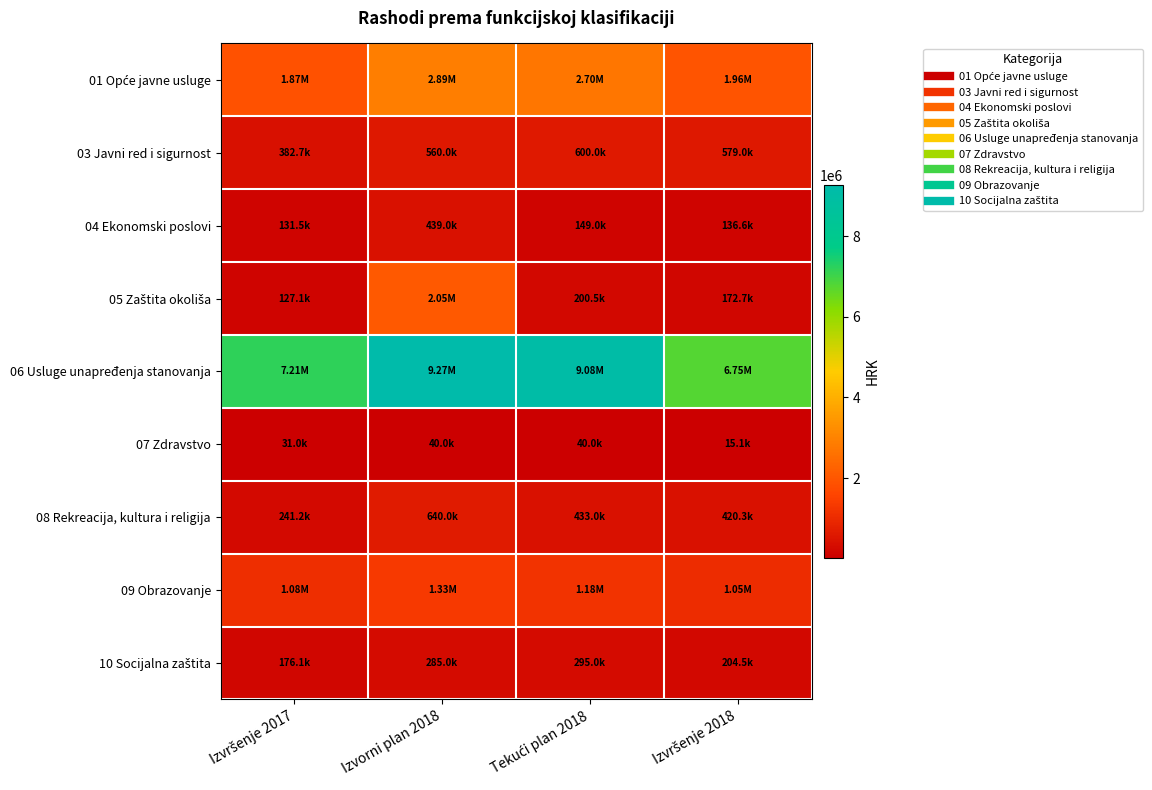

At which category is the sum across all series the highest?

Izvorni plan 2018